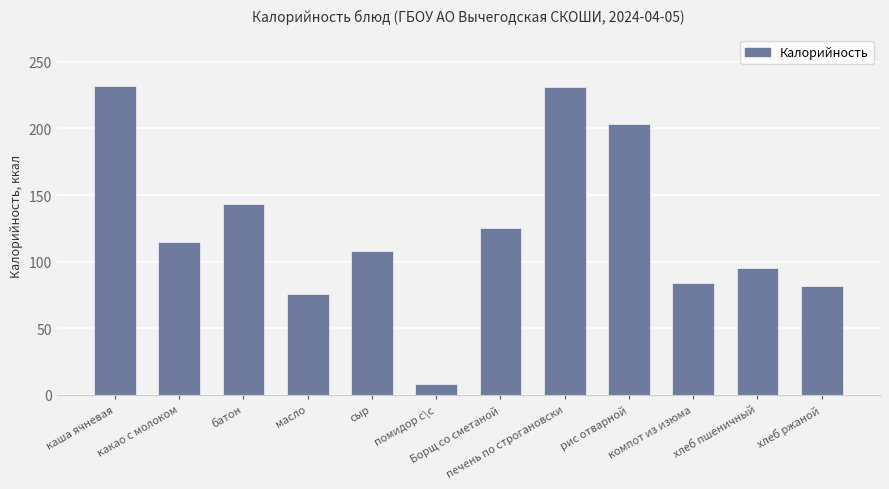

Approximately how many times larger is the value at какао с молоком compared to сыр?

1.1